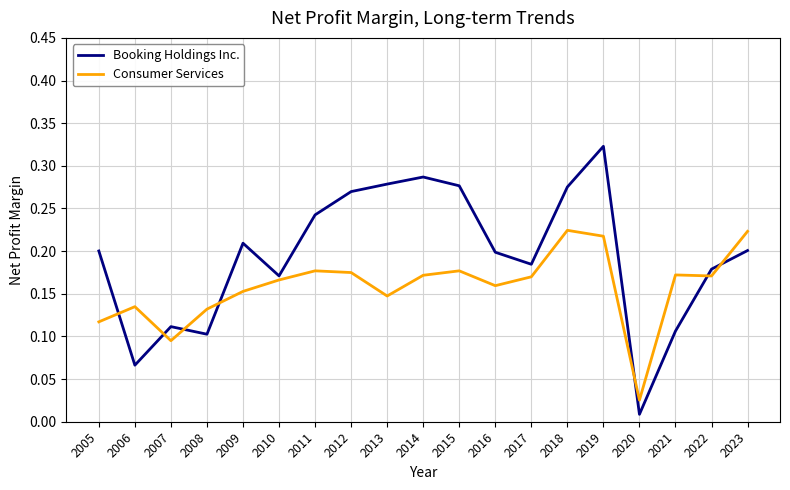

Where is the first local maximum for Consumer Services?

2006